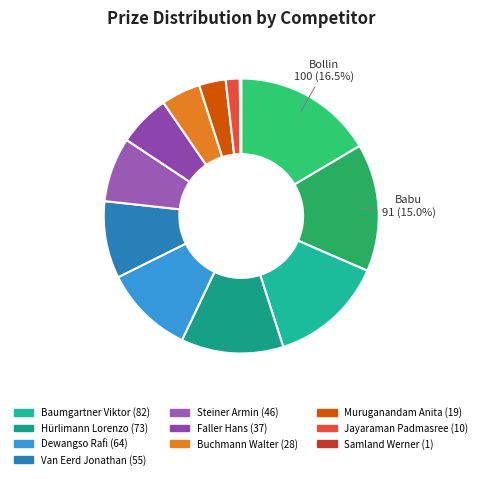

What is the smallest slice in the pie chart?

Samland Werner